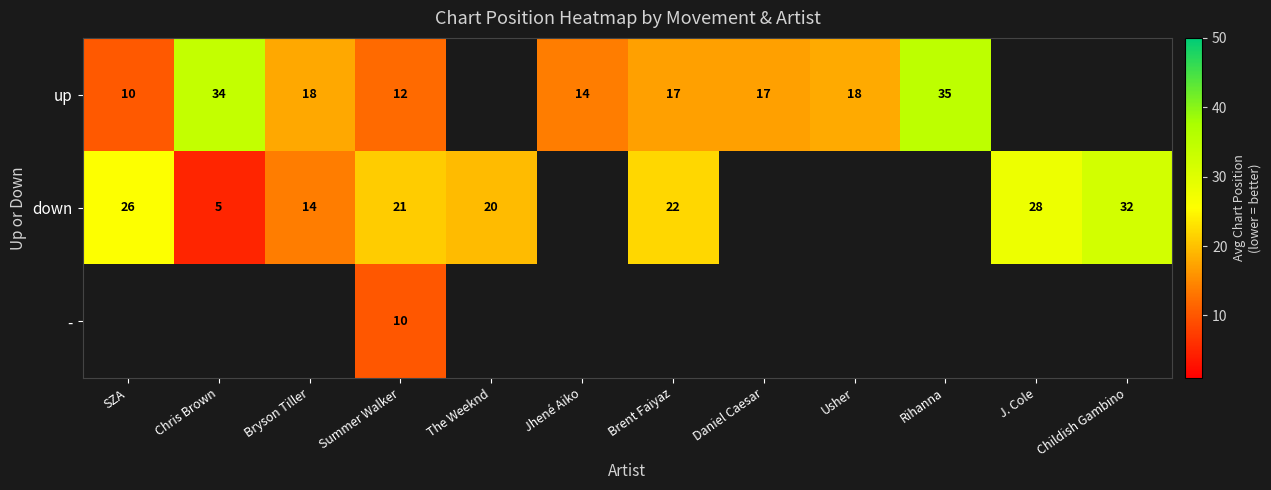

How many values in the down series are below 22?

4